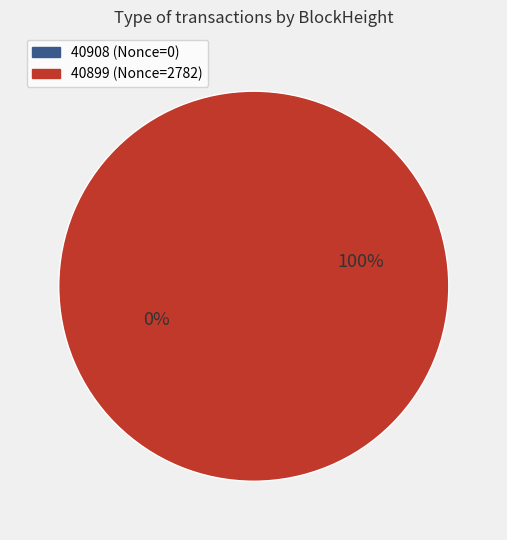

What percentage is NOT represented by 40908?

100.0%